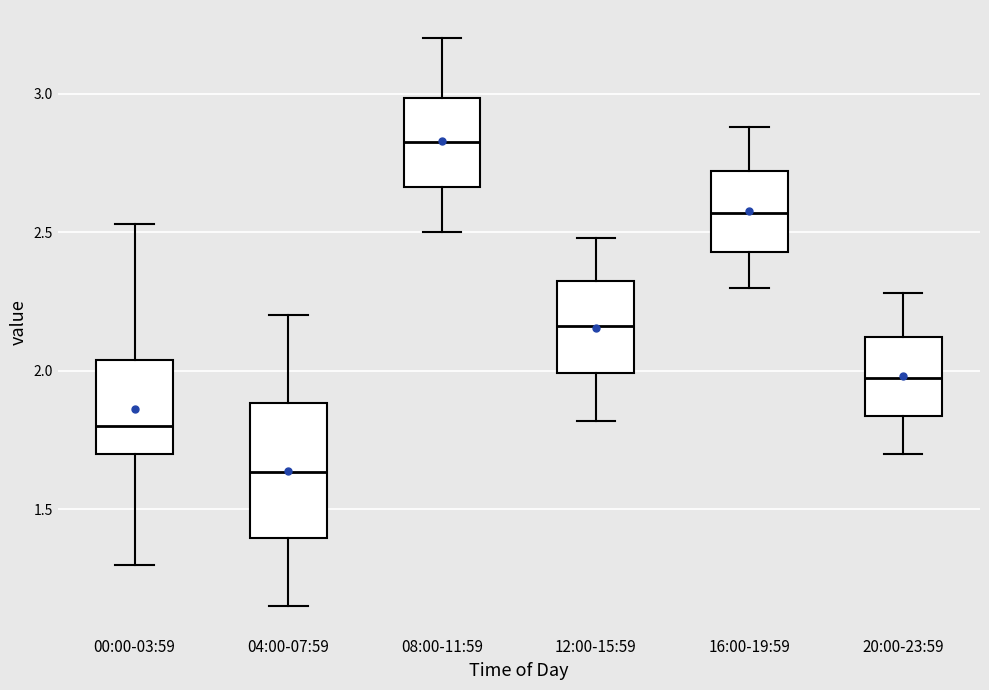

Which box has the highest median line?

08:00-11:59